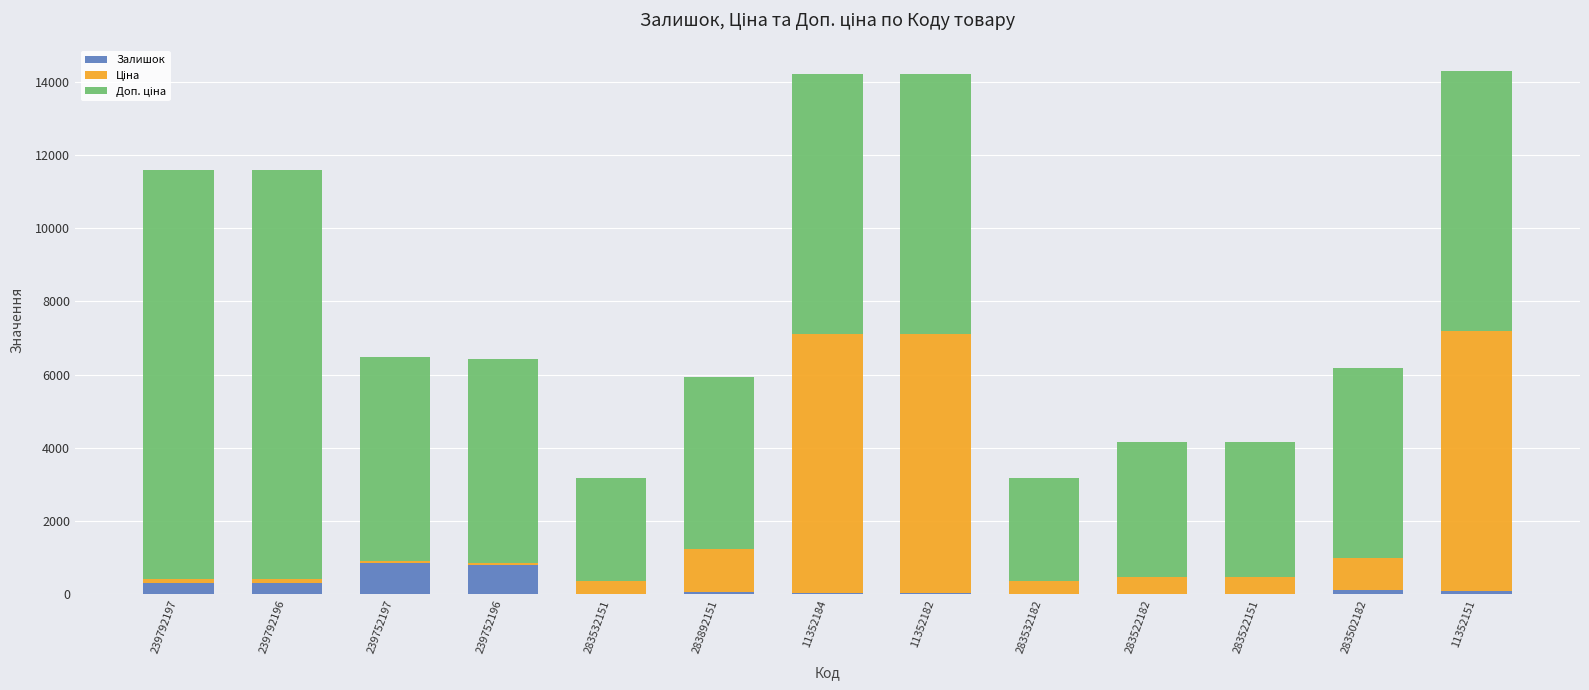

Are the bars horizontal?

No